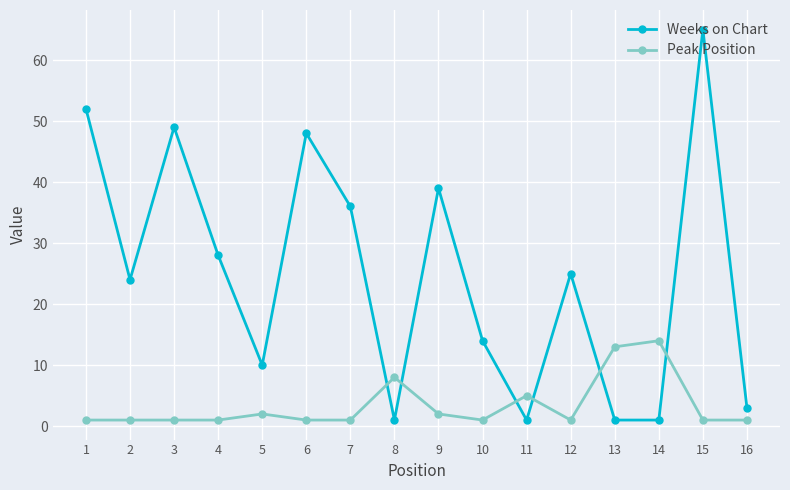

At 14, list the series in order from largest to smallest.

Peak Position, Weeks on Chart